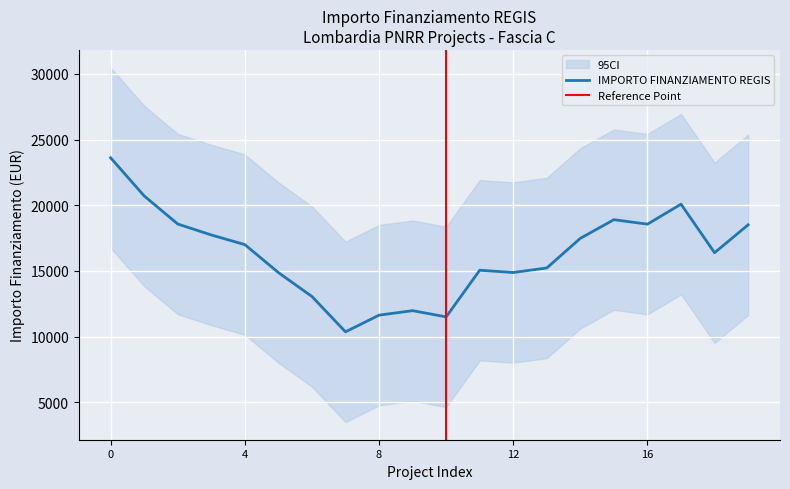

What is the lowest value of the IMPORTO FINANZIAMENTO REGIS series?

10370.1